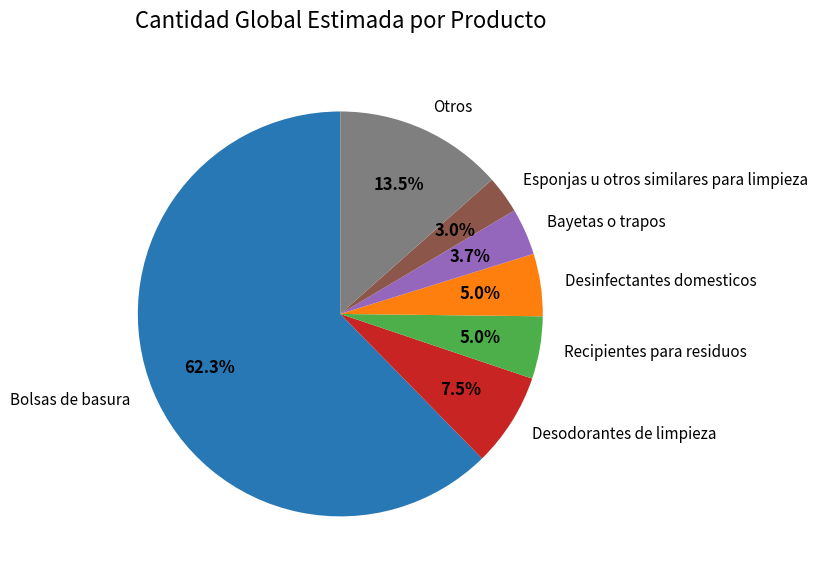

Which has a higher value, Bolsas de basura or Recipientes para residuos?

Bolsas de basura